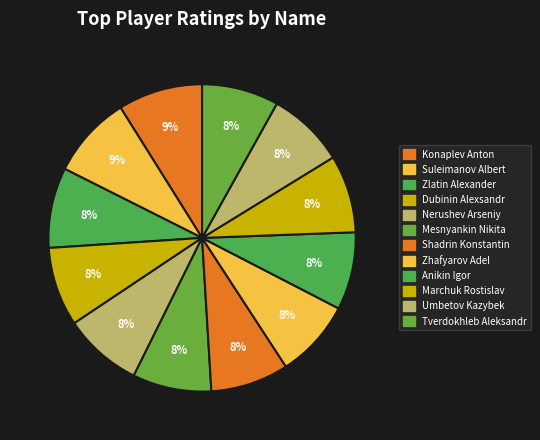

Is it true that Tverdokhleb Aleksandr is 1% of the pie?

False